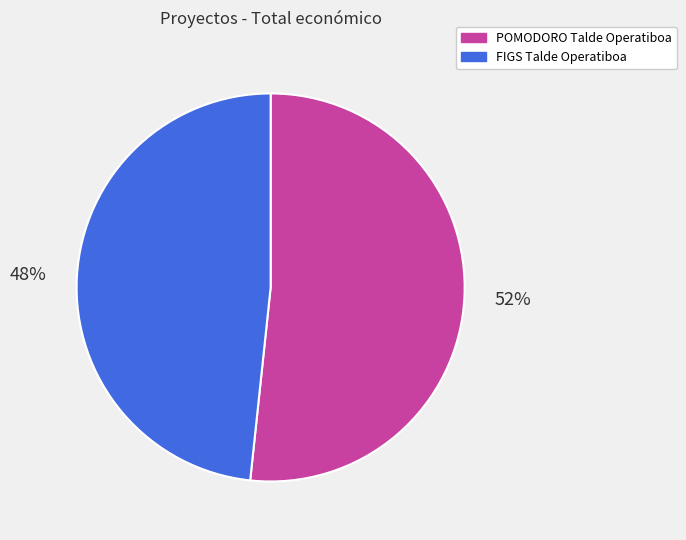

What is the majority slice?

POMODORO Talde Operatiboa